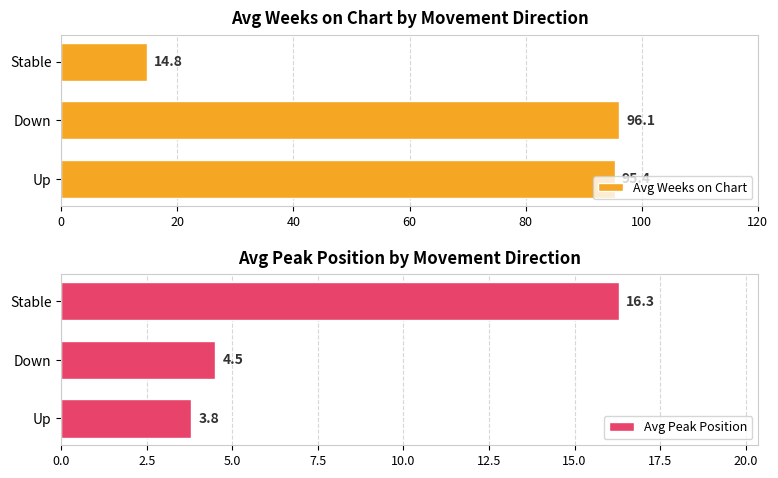

At which label is Avg Peak Position closest to 10?

Down